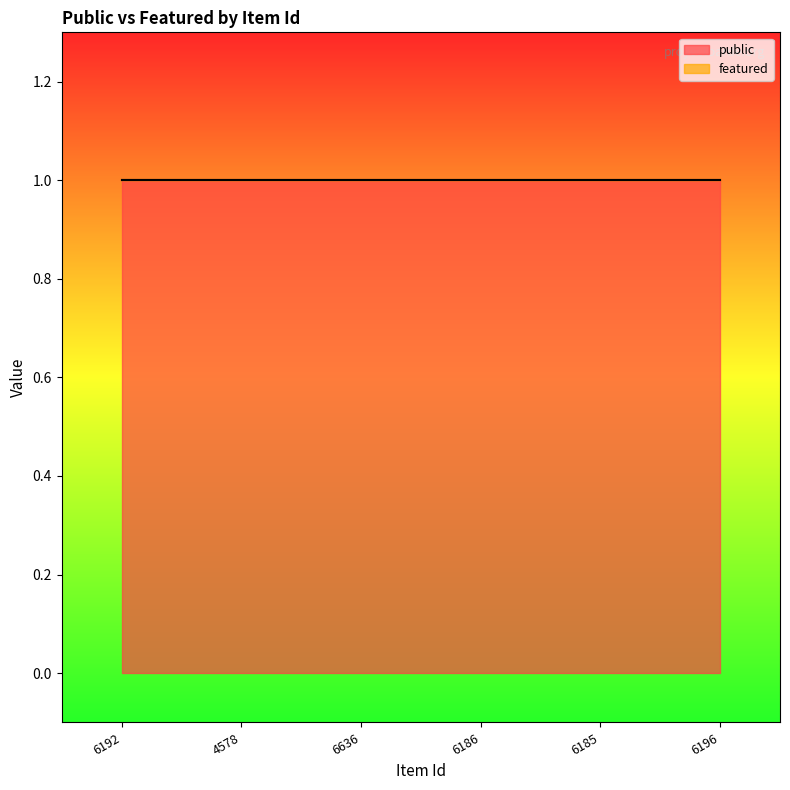

True or false: public has a value of 1 at 6636.

True